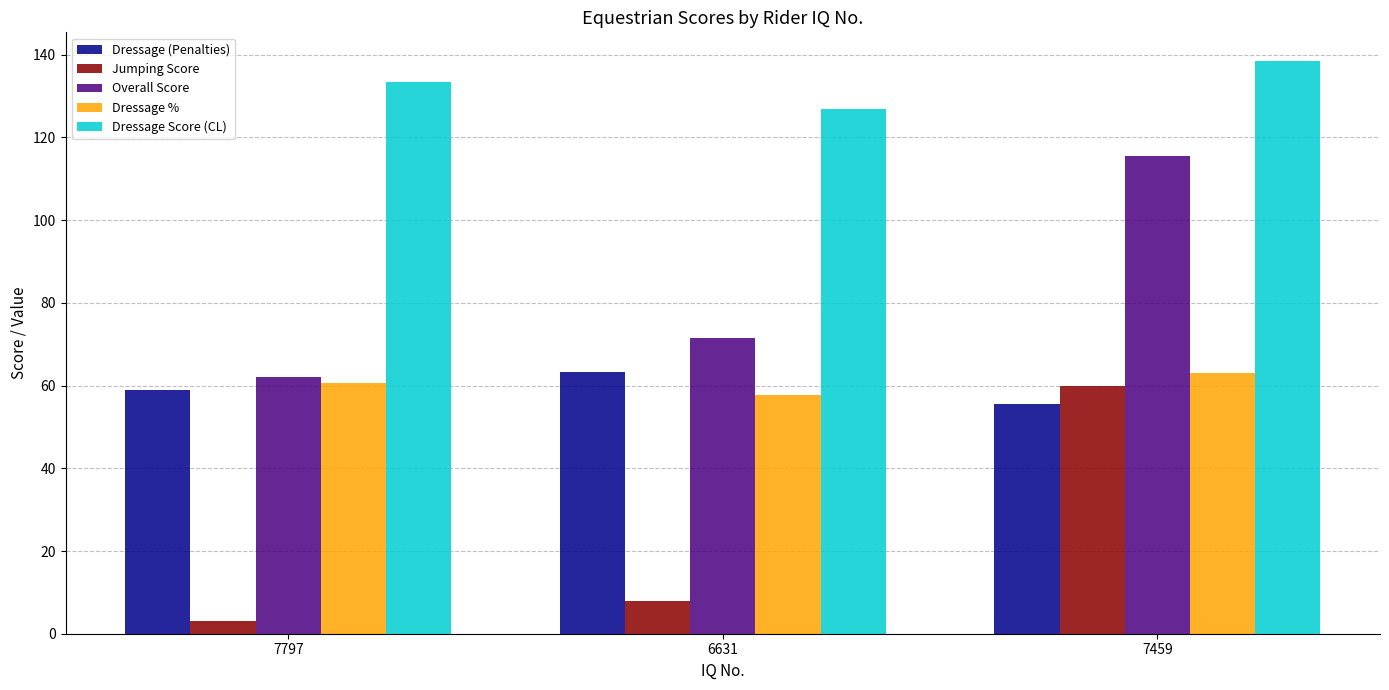

At which label is Dressage % closest to 60?

7797